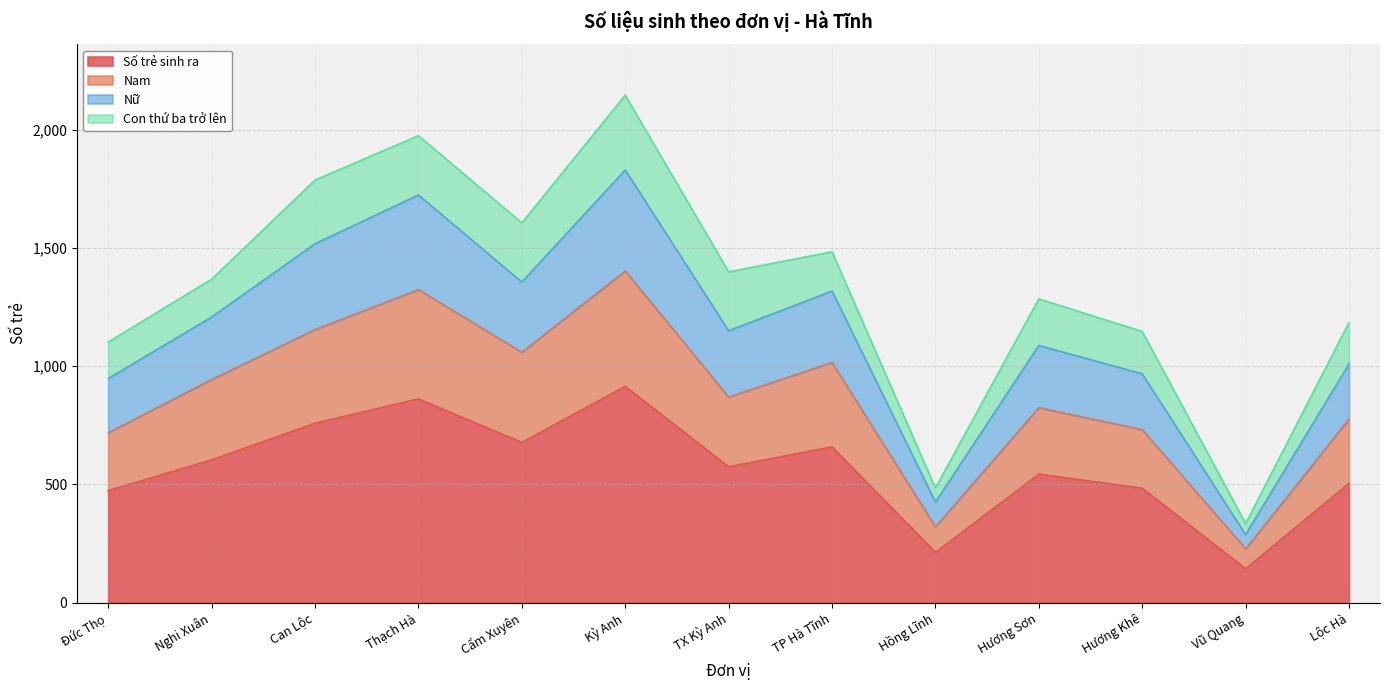

The Nữ series shows 517 at Hương Sơn. True or false?

False